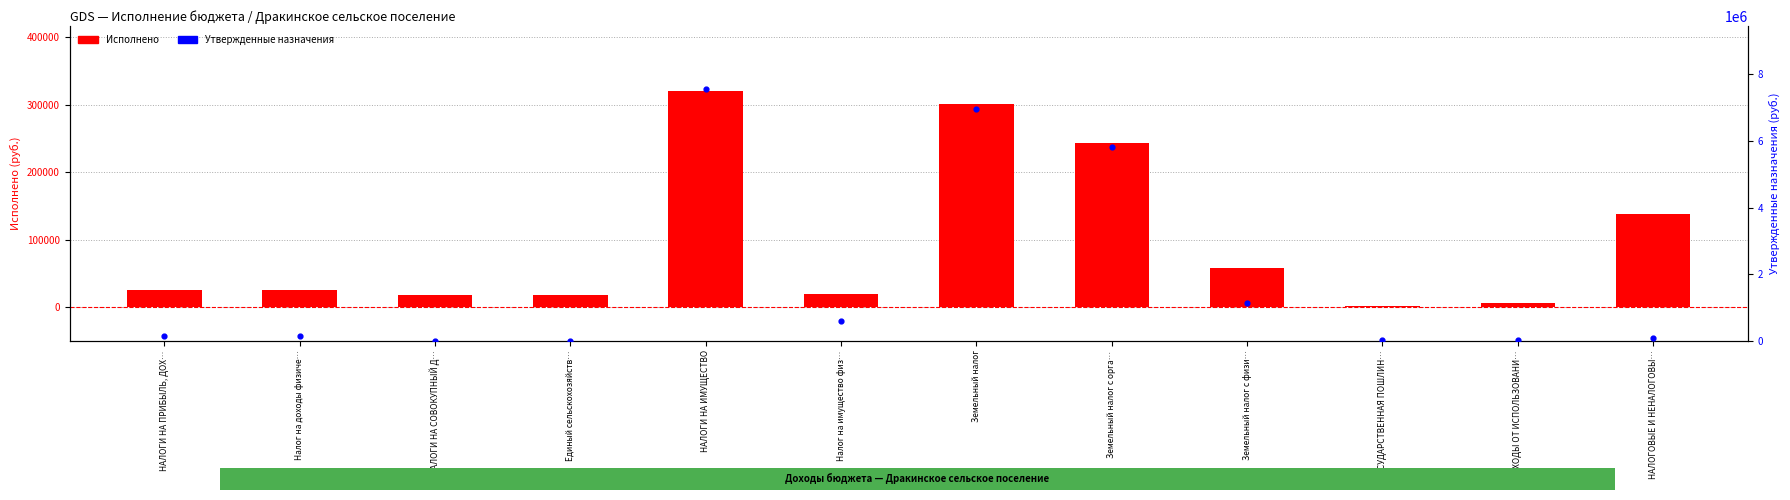

What are all the series names shown in the legend?

Исполнено, Утвержденные назначения